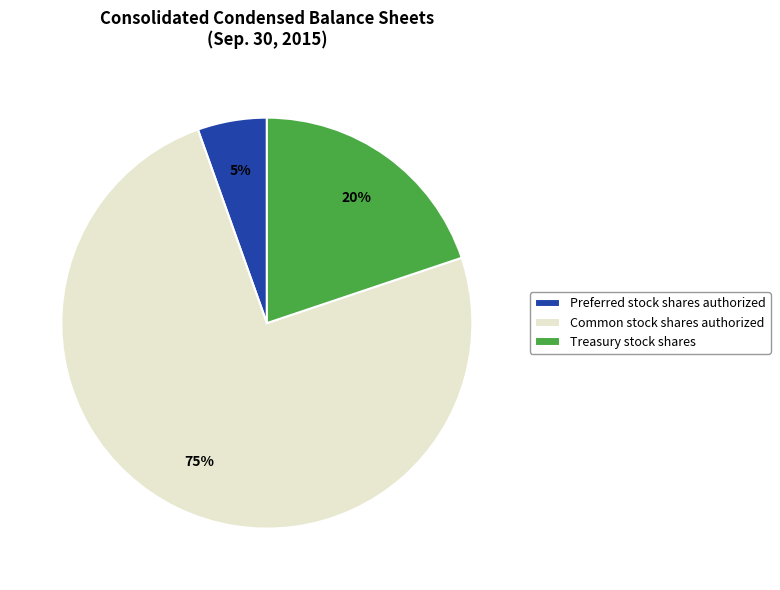

Do Treasury stock shares and Preferred stock shares authorized together represent more than half of the pie?

No